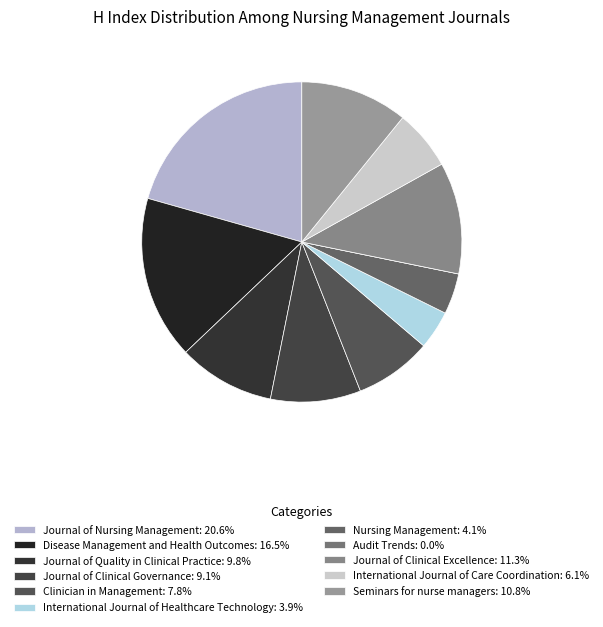

Which category has the smallest portion of the pie?

Audit Trends